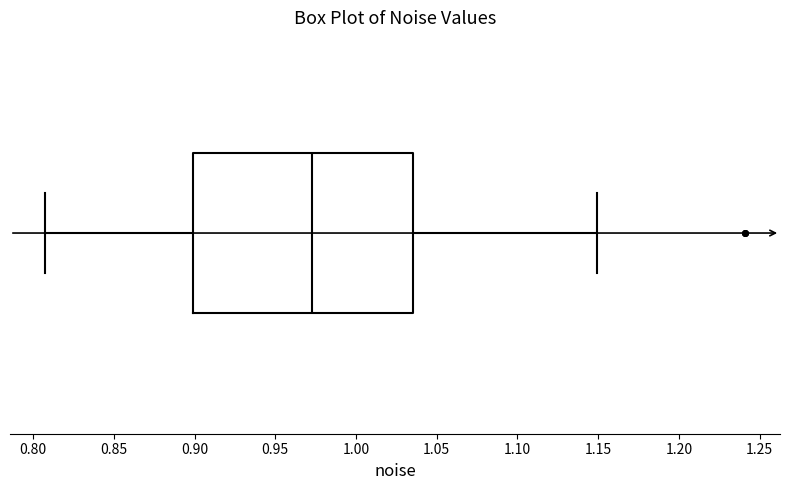

Transcribe this box plot: give where the median line is, the range the box spans, and where the two whiskers end, as read against the x-axis. The values are not printed on the chart, so give them approximately, as read against the axis.

median 0.975, box 0.900 to 1.035, whiskers 0.805 to 1.150